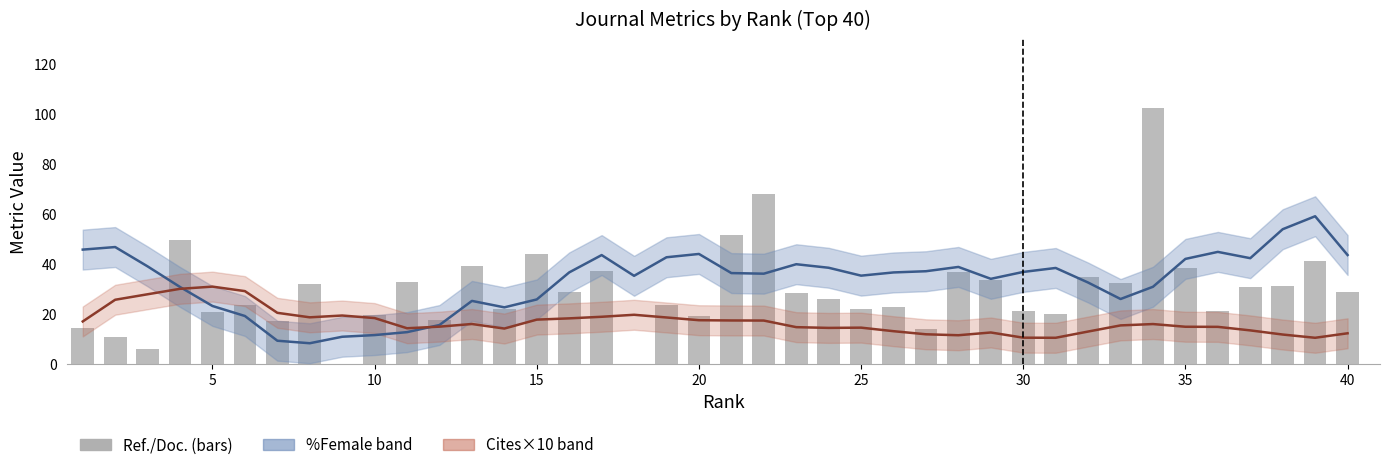

What is the average value of the %Female (smoothed) series?

33.3